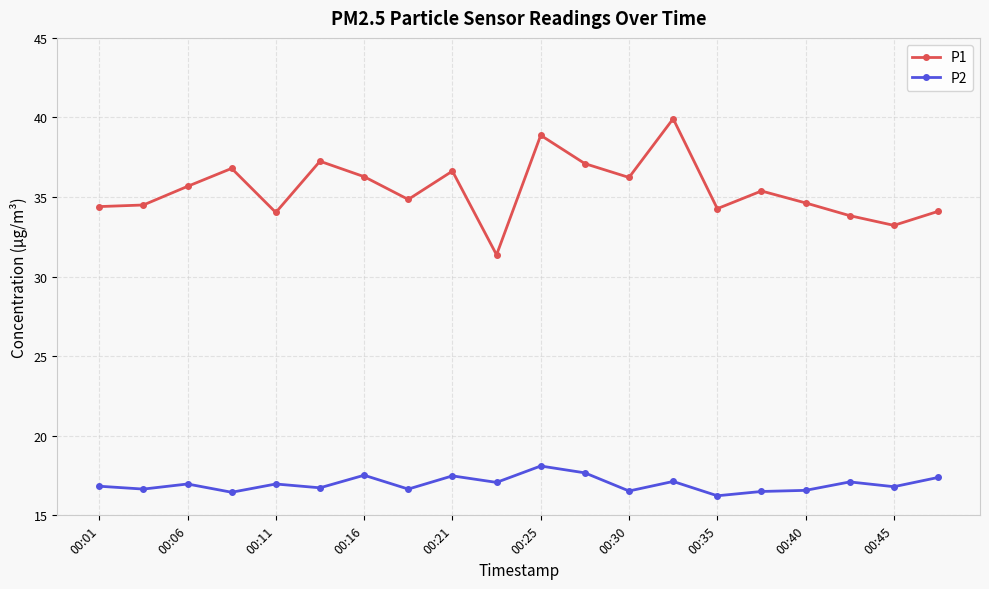

True or false: P2 has more than 0 points higher than both neighbors.

True